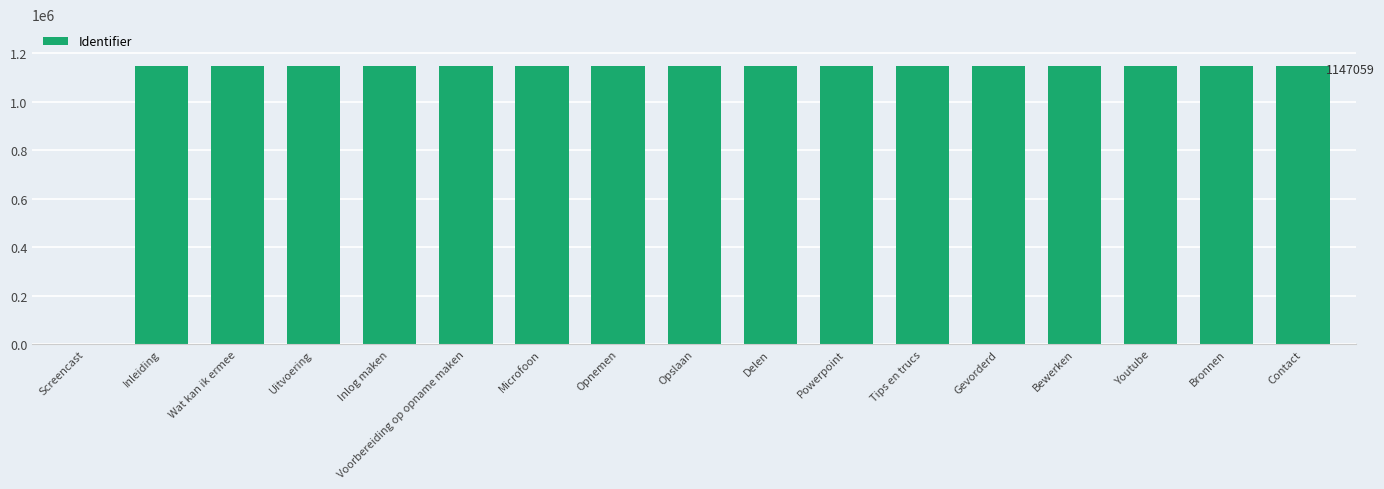

What is the maximum value shown in the chart?

1147061